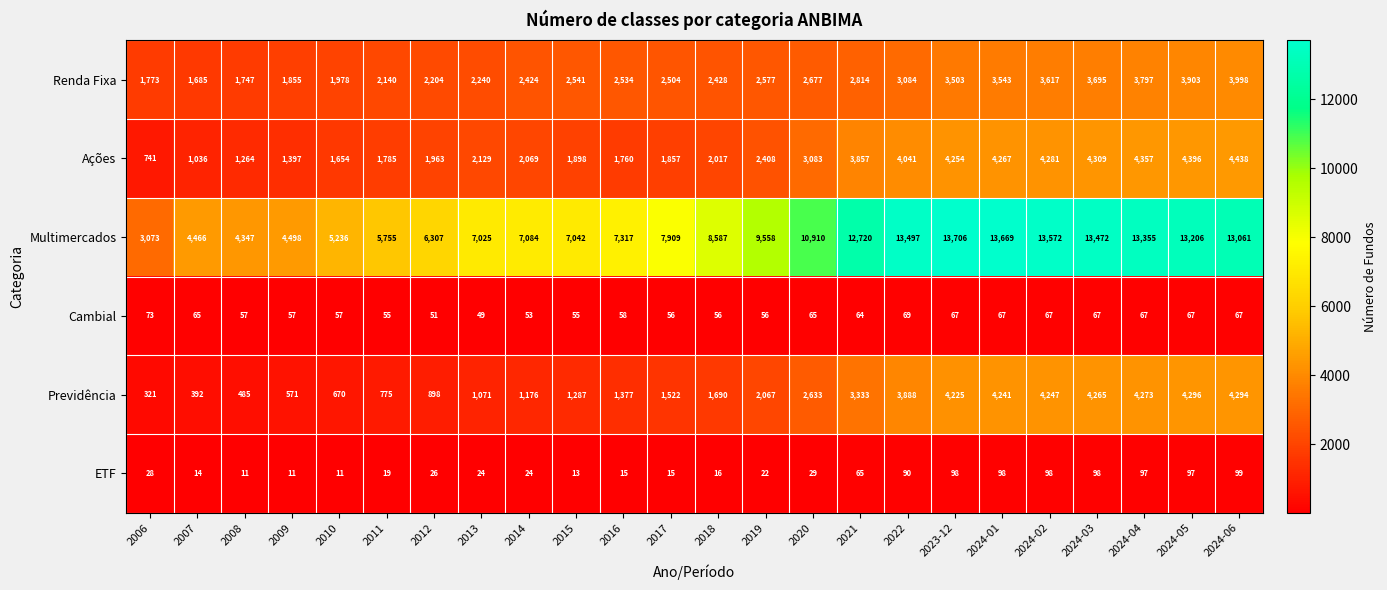

At which category is the sum across all series the highest?

2024-05